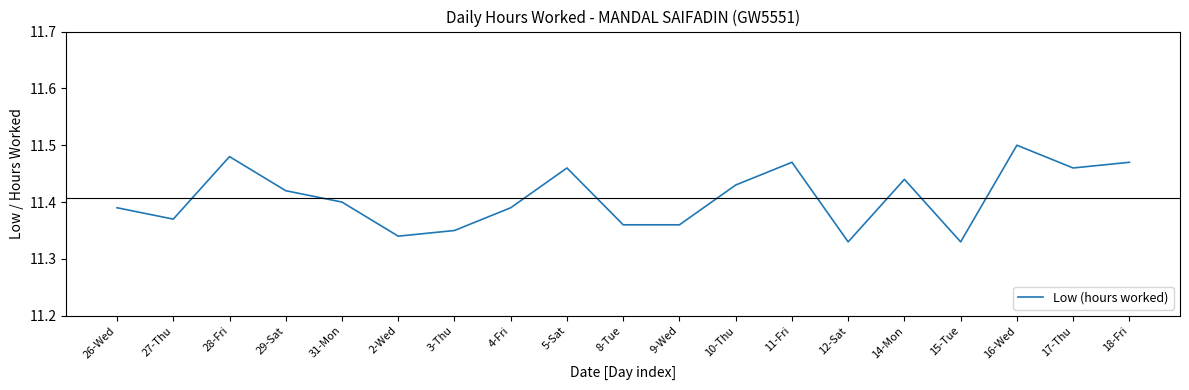

What position from the left is 17-Thu?

18